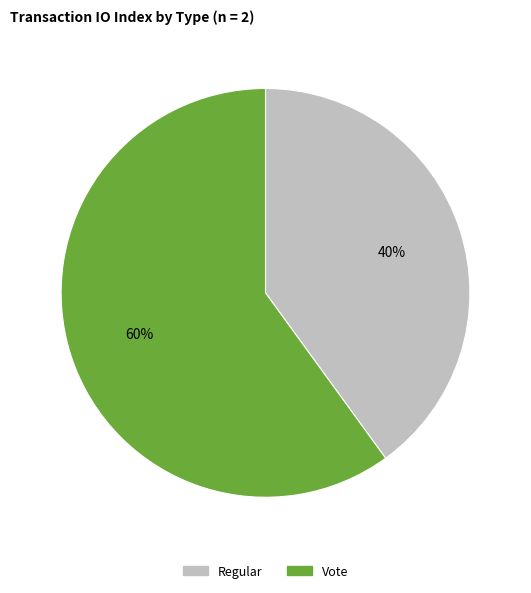

Is it true that Vote is 74% of the pie?

False